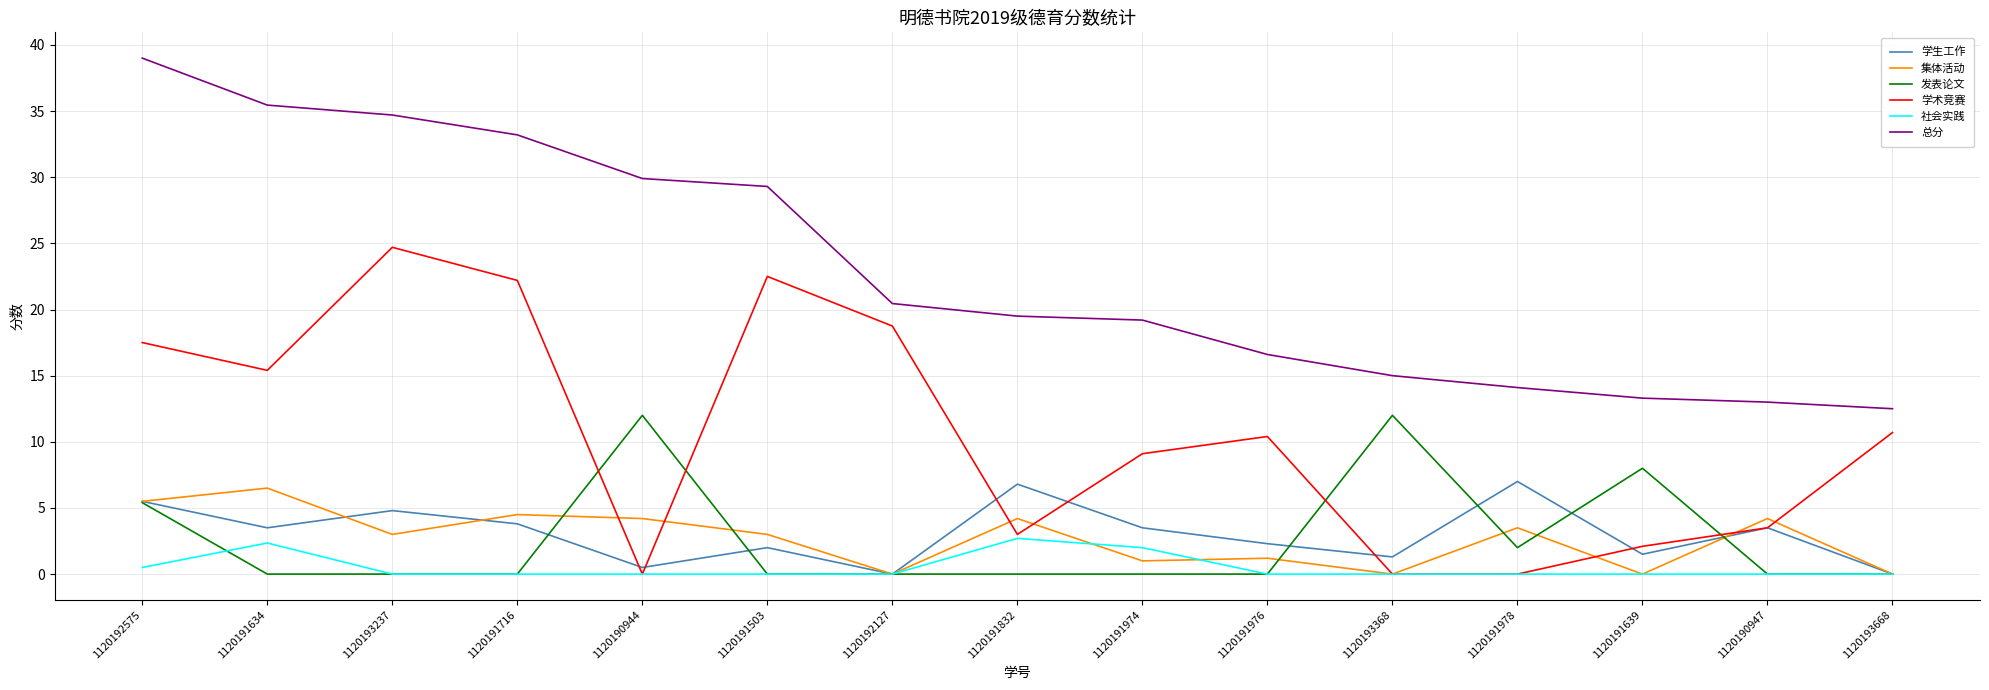

What is the difference between the highest and lowest values at 1120190947?

13.0